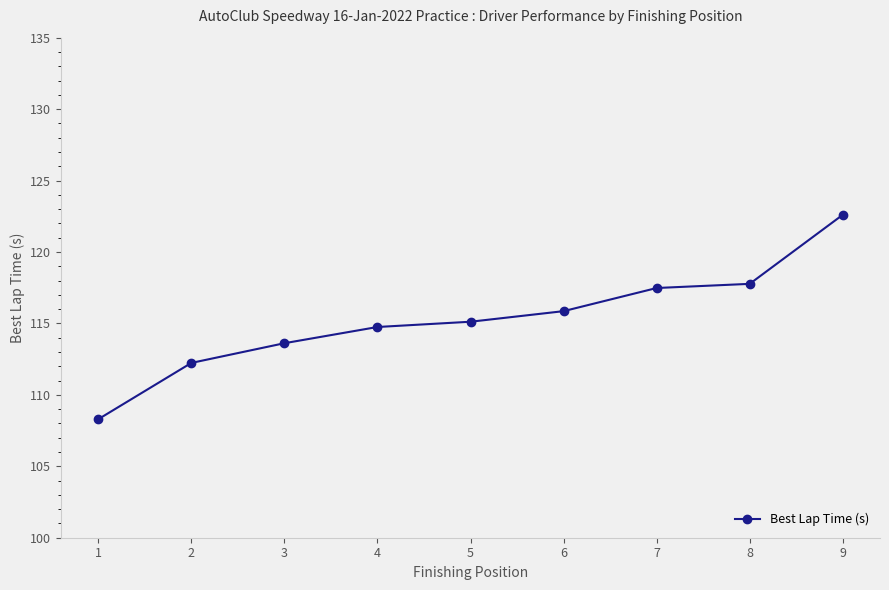

What is the ratio of the value at 5 to the value at 4?

1.0